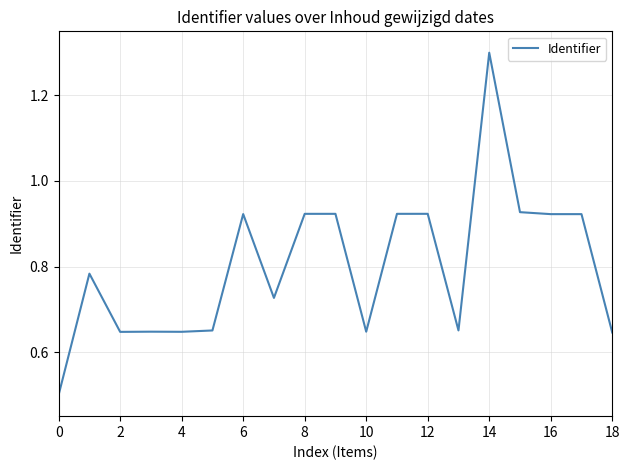

What is the greatest value displayed?

1.3